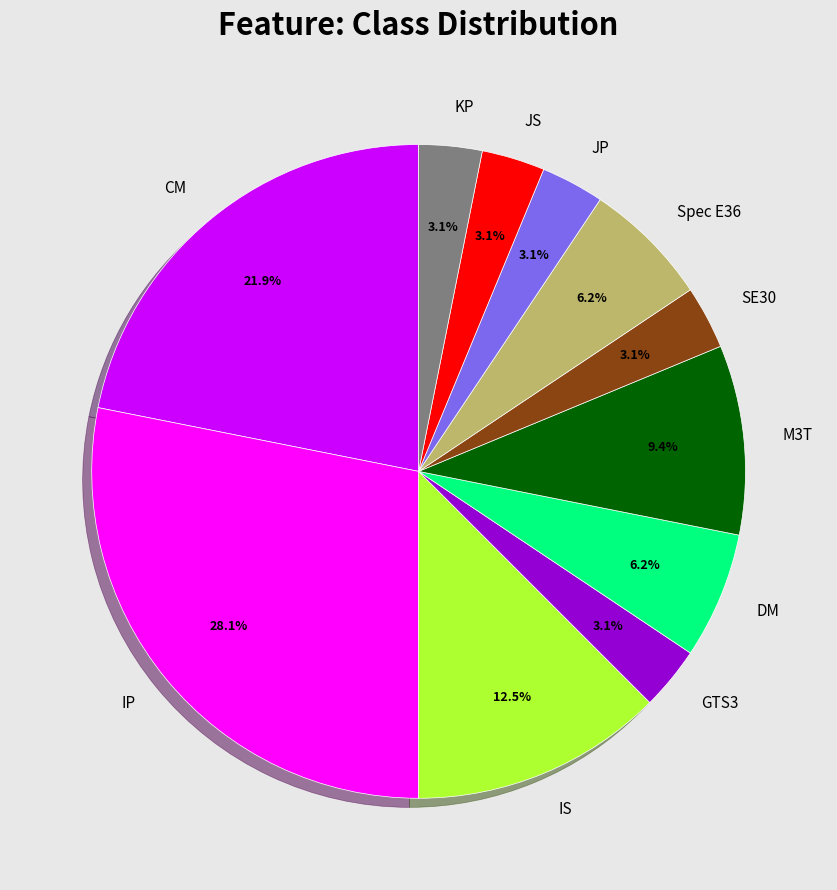

Is there any slice that represents more than half of the pie?

No